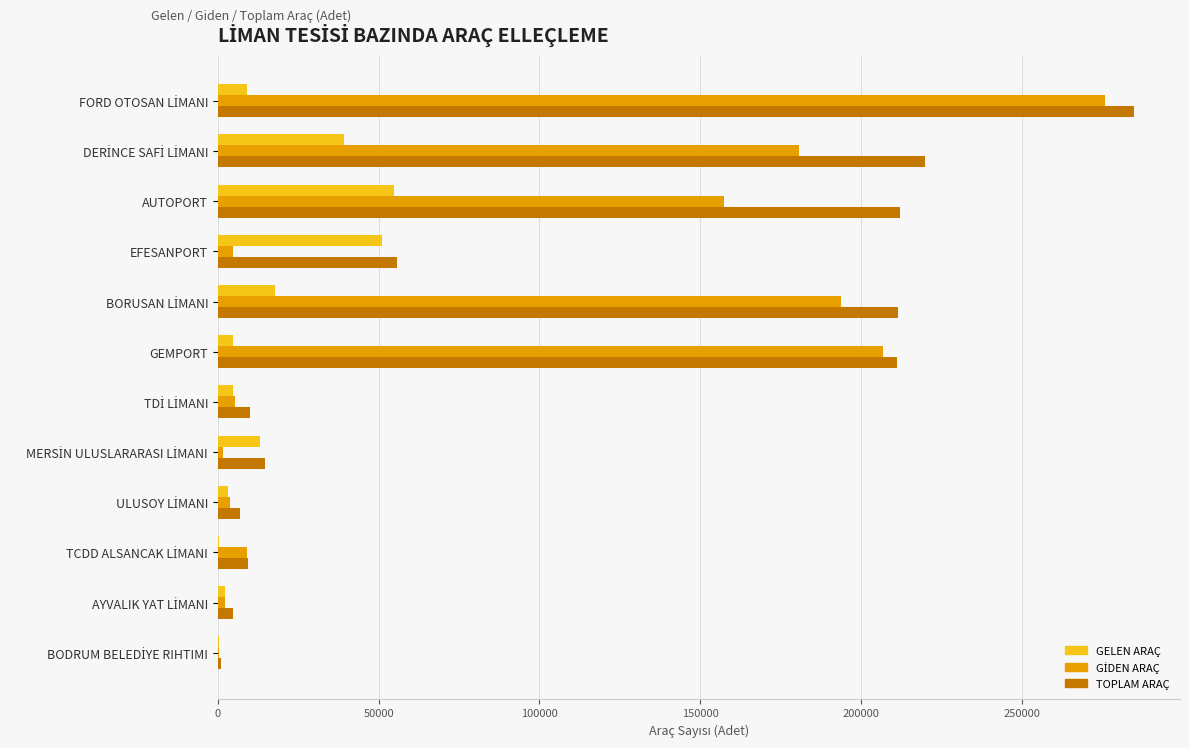

Count the number of categories in the chart.

12